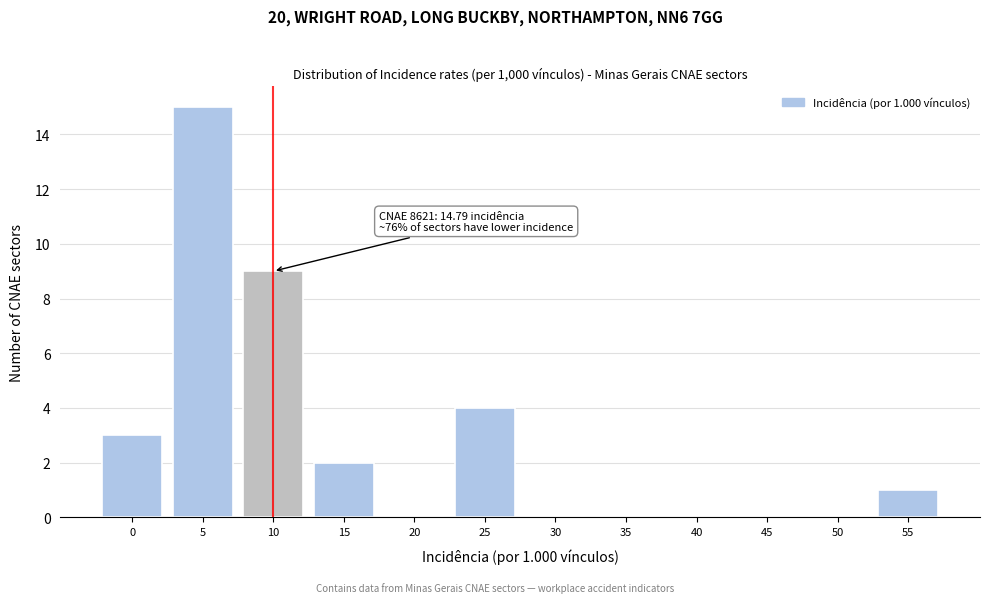

Reading right to left, extract all data points from this chart.

55=1	50=0	45=0	40=0	35=0	30=0	25=4	20=0	15=2	10=9	5=15	0=3